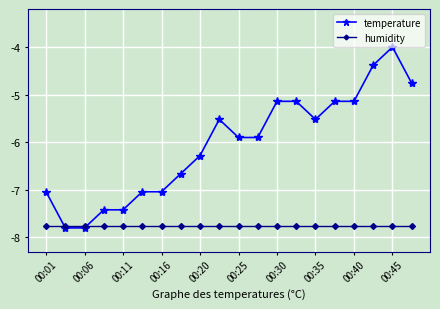

Reading right to left, extract all data points from this chart.

temperature: -4.8	-4.0	-4.4	-5.1	-5.1	-5.5	-5.1	-5.1	-5.9	-5.9	-5.5	-6.3	-6.7	-7.0	-7.0	-7.4	-7.4	-7.8	-7.8	-7.0
humidity: -7.7	-7.7	-7.7	-7.7	-7.7	-7.7	-7.7	-7.7	-7.7	-7.7	-7.7	-7.7	-7.7	-7.7	-7.7	-7.7	-7.7	-7.7	-7.7	-7.7